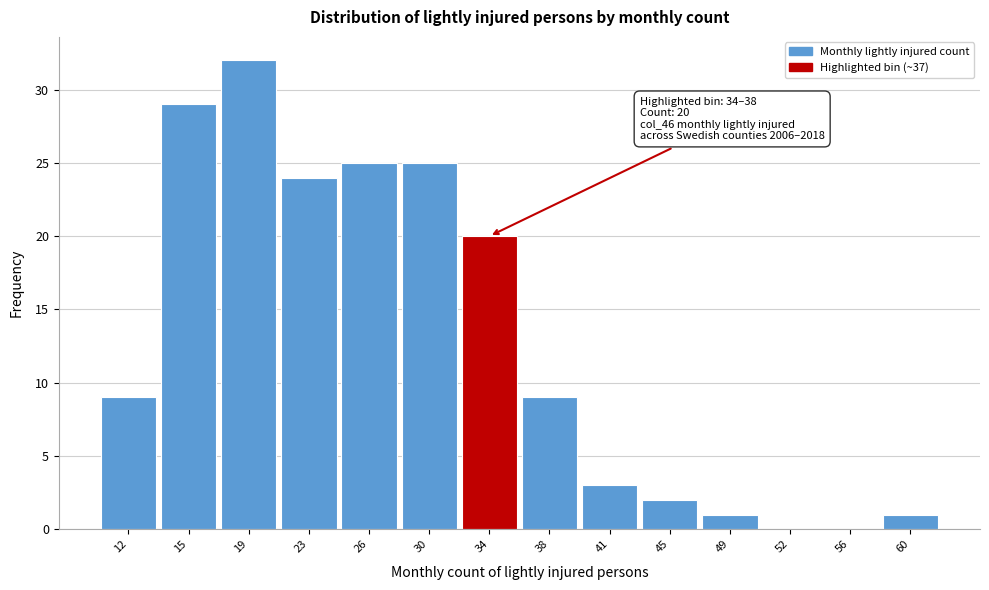

Reading left to right, list all the values displayed in this chart.

12=9	15=29	19=32	23=24	26=25	30=25	34=20	38=9	41=3	45=2	49=1	52=0	56=0	60=1